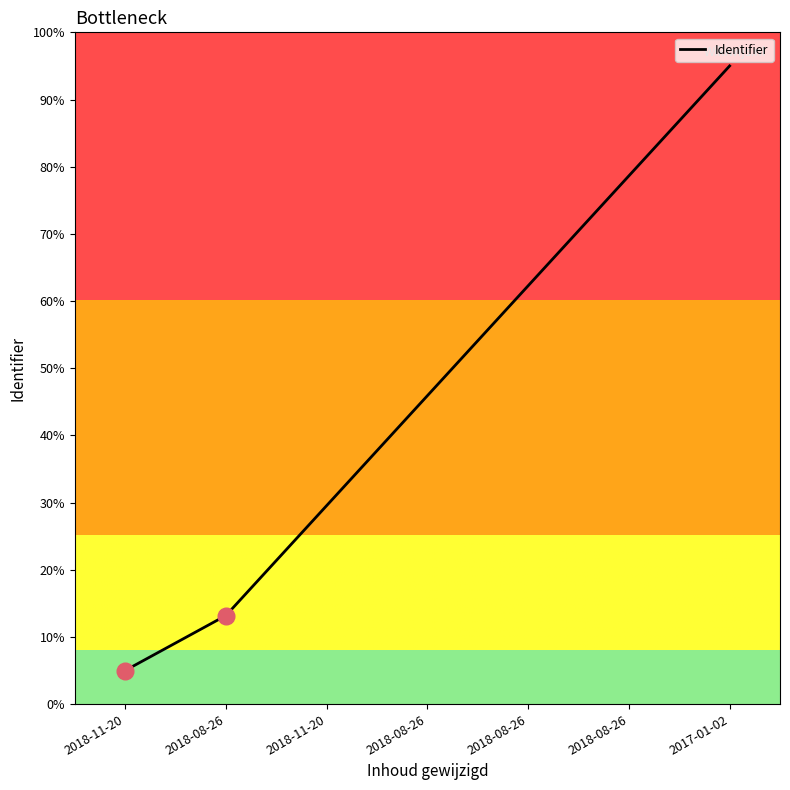

Does the chart have visible grid lines?

No